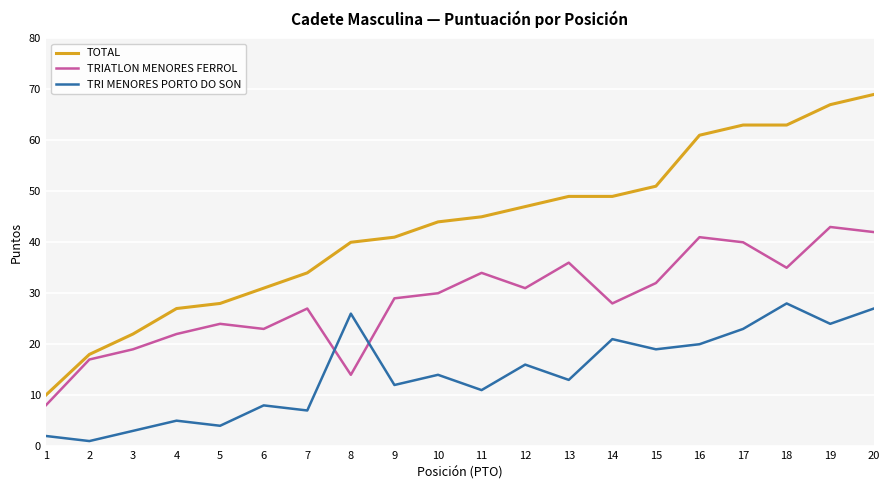

Does the chart have visible grid lines?

Yes